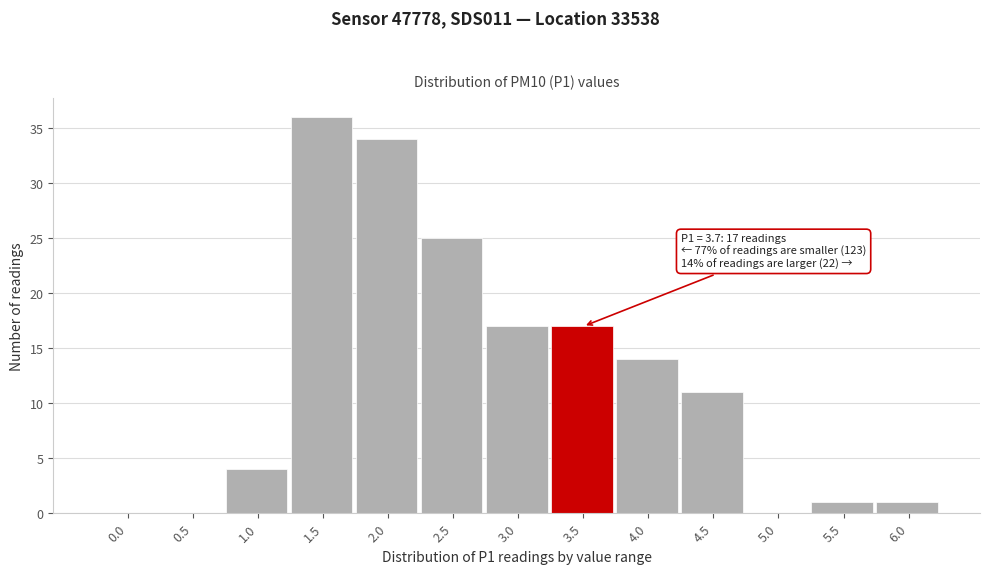

Reading right to left, what are all the values shown in this chart?

6.0=1	5.5=1	5.0=0	4.5=11	4.0=14	3.5=17	3.0=17	2.5=25	2.0=34	1.5=36	1.0=4	0.5=0	0.0=0